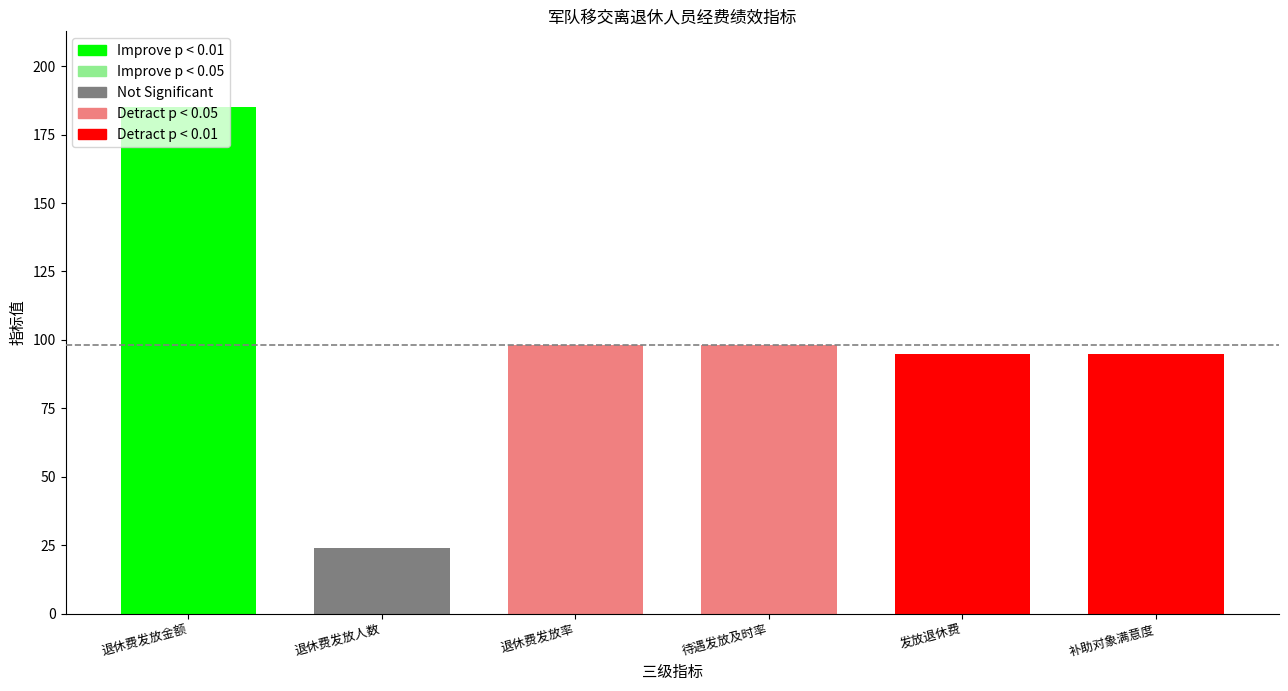

Which label corresponds to the smallest value in the chart?

退休费发放人数